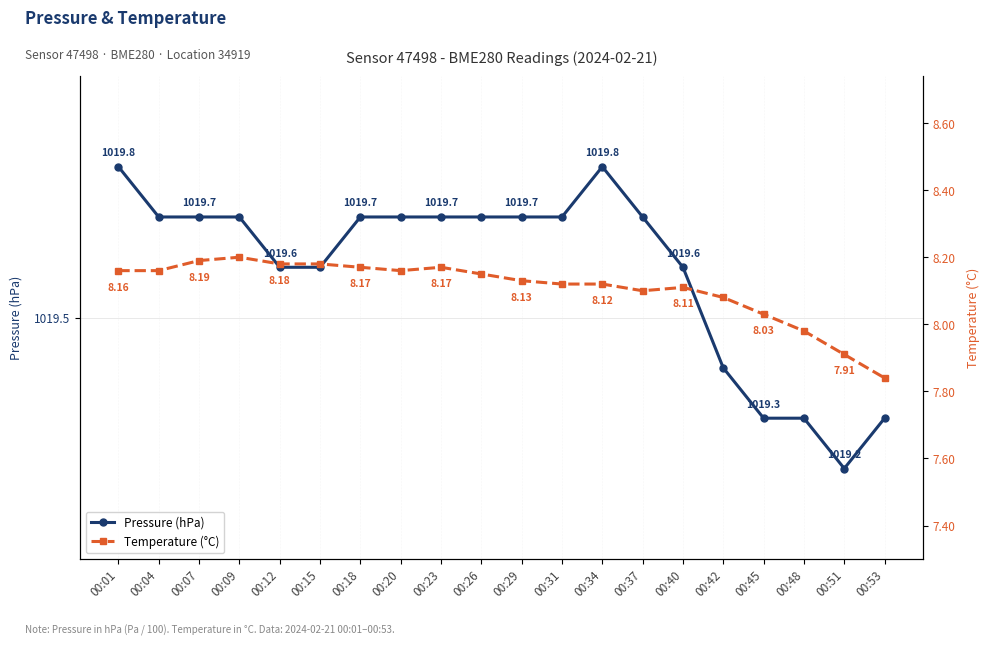

How many data points does each series have?

20